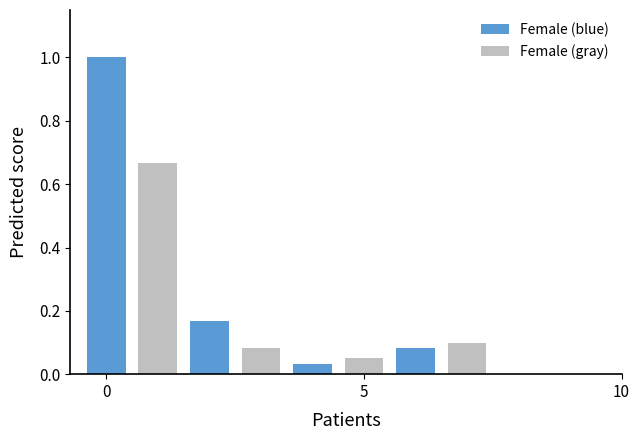

Which series has the widest spread of values?

Female (blue)